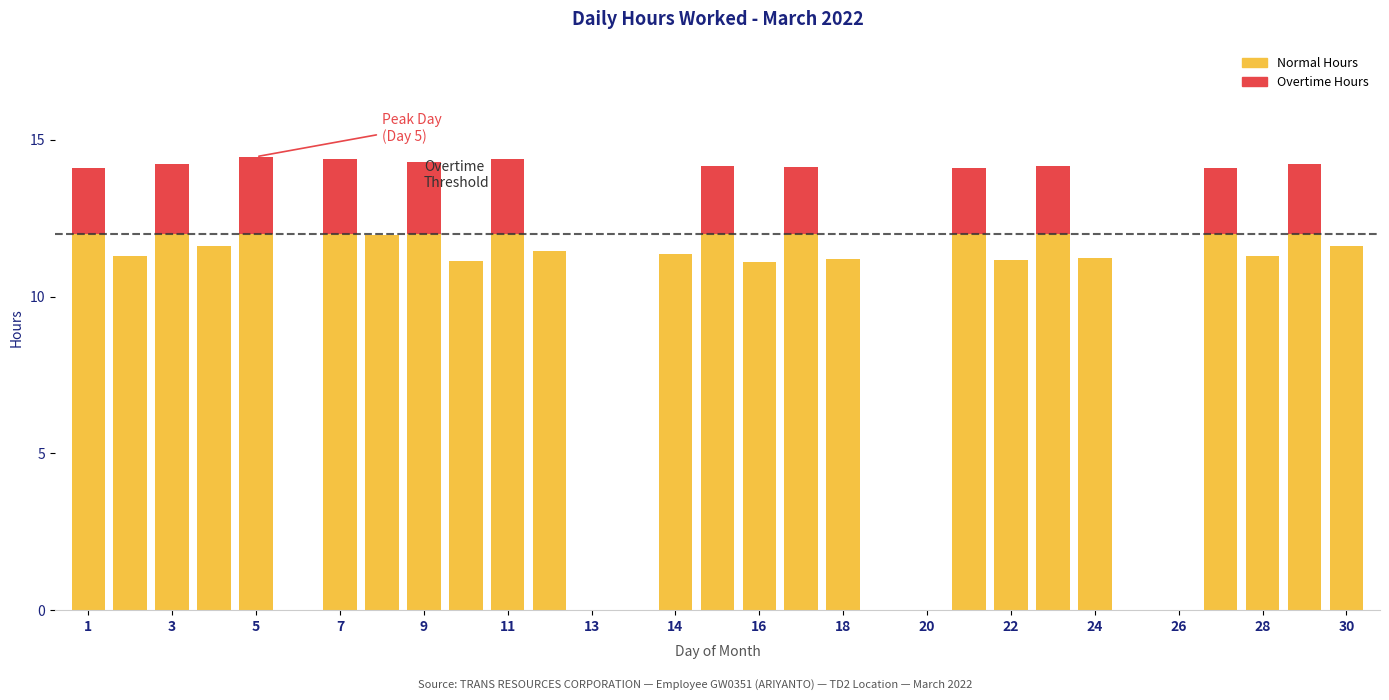

What is the average value?

9.9